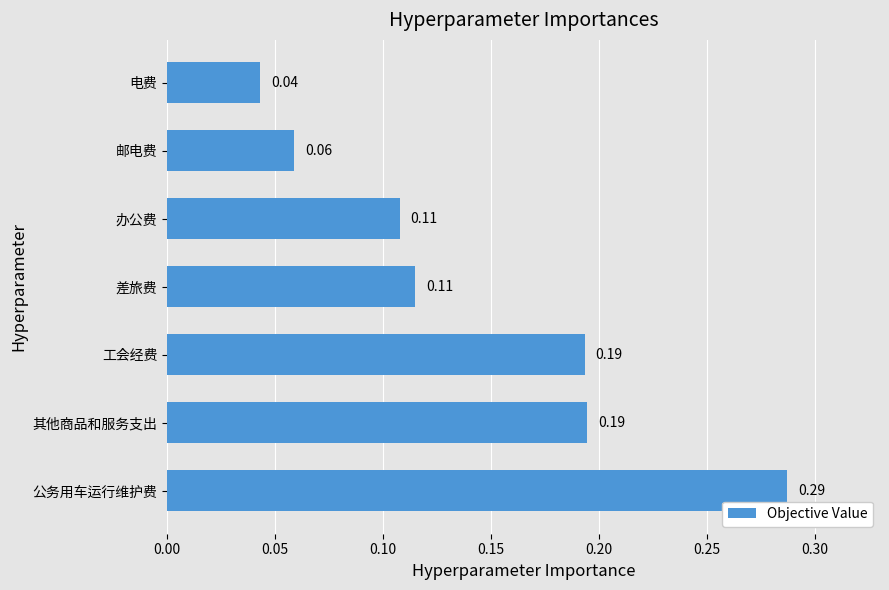

Which has a higher value, 公务用车运行维护费 or 差旅费?

公务用车运行维护费